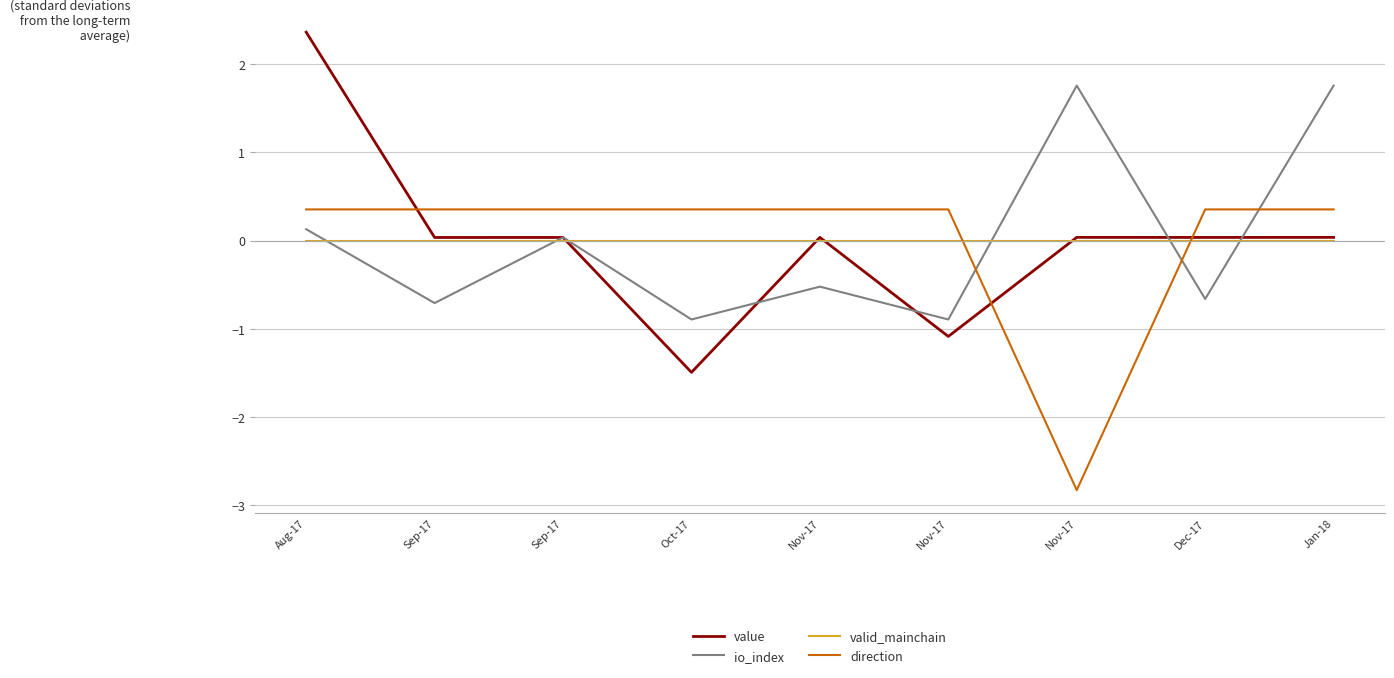

What is the total value across all series at Nov-17?

-0.1